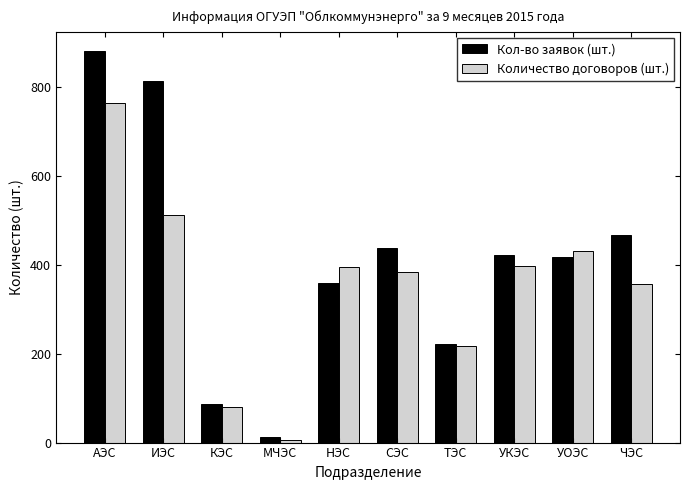

Which series has the largest range (max minus min)?

Кол-во заявок (шт.)